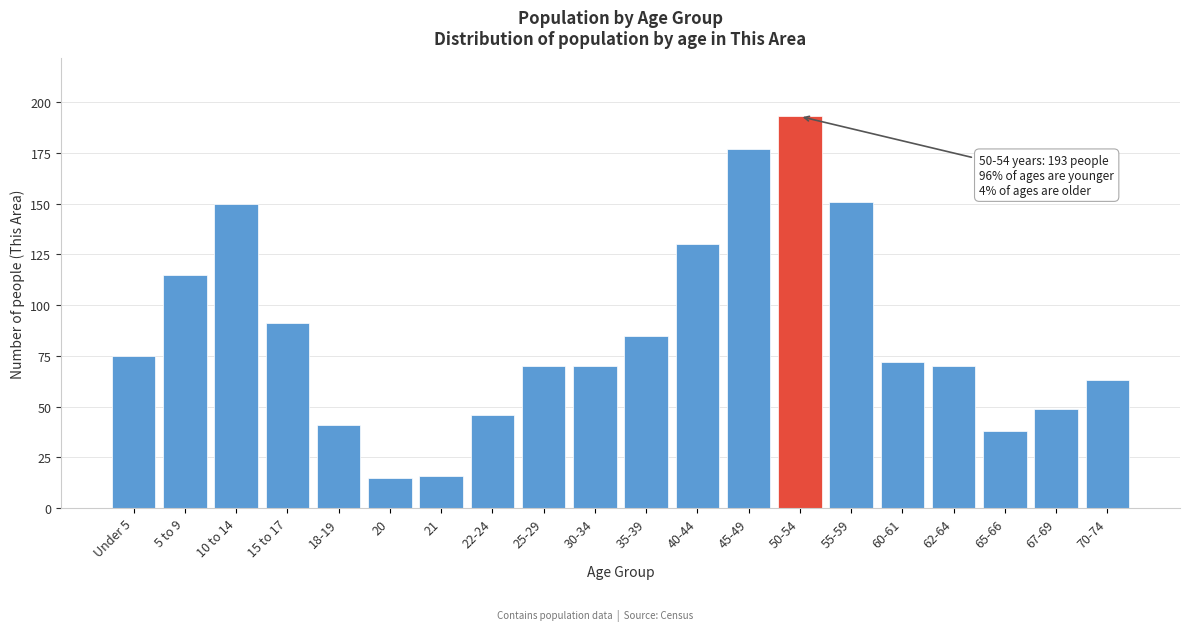

Reading right to left, extract all data points from this chart.

70-74=63	67-69=49	65-66=38	62-64=70	60-61=72	55-59=151	50-54=193	45-49=177	40-44=130	35-39=85	30-34=70	25-29=70	22-24=46	21=16	20=15	18-19=41	15 to 17=91	10 to 14=150	5 to 9=115	Under 5=75